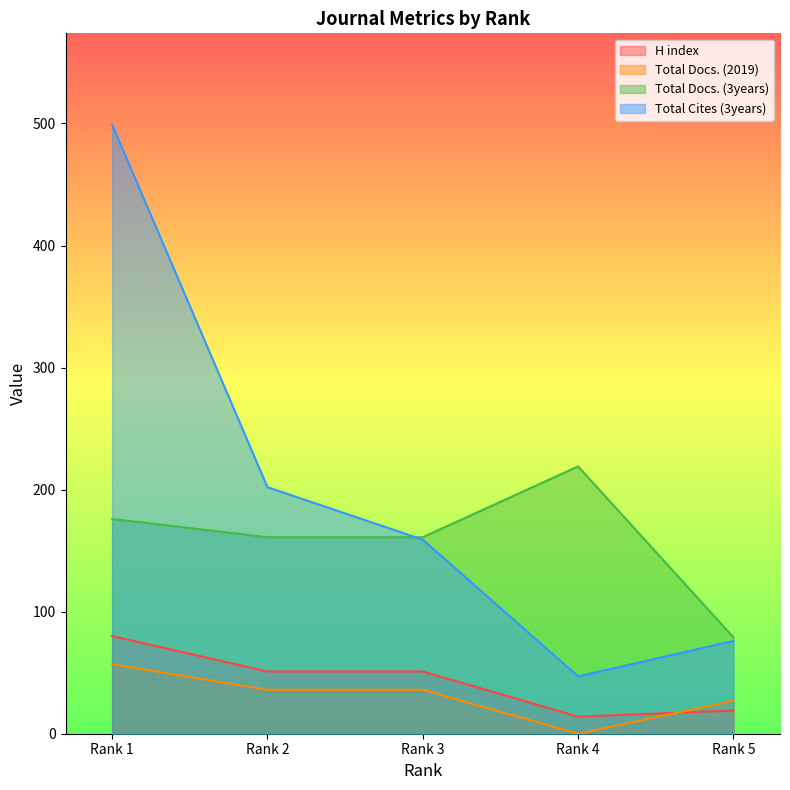

Reading left to right, transcribe all the data shown in this chart.

H index: 80	51	51	14	19
Total Docs. (2019): 57	36	36	0	27
Total Docs. (3years): 176	161	161	219	79
Total Cites (3years): 499	202	159	47	76